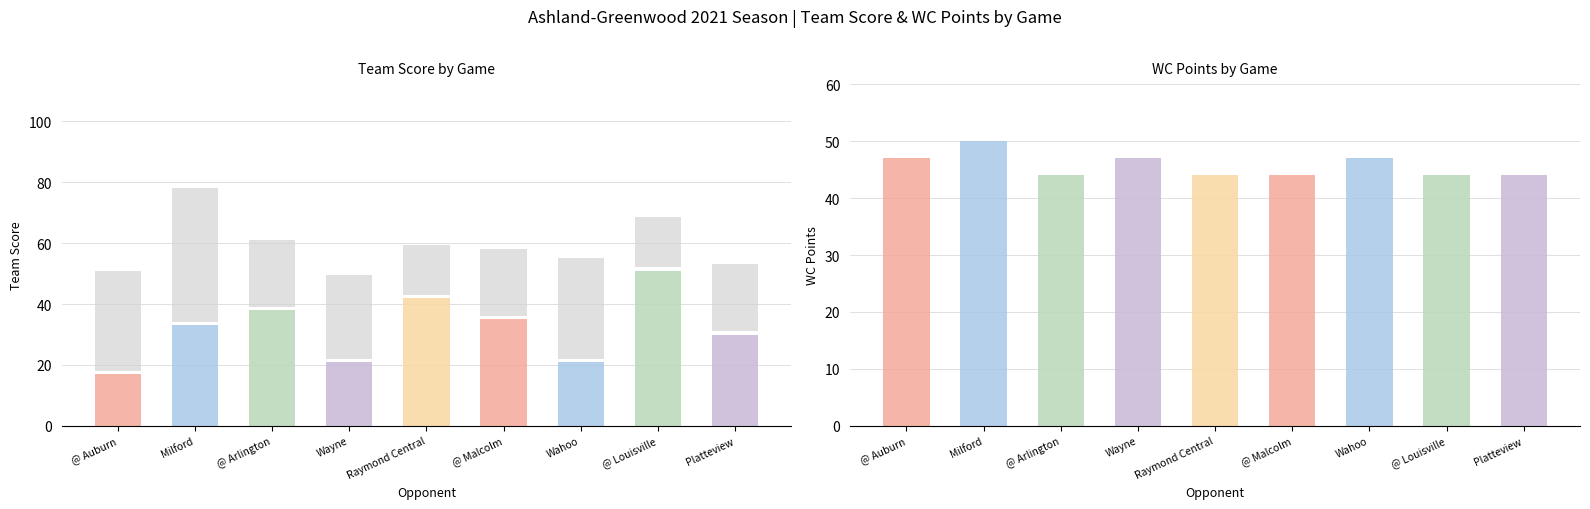

At how many categories does at least one series exceed 50?

1